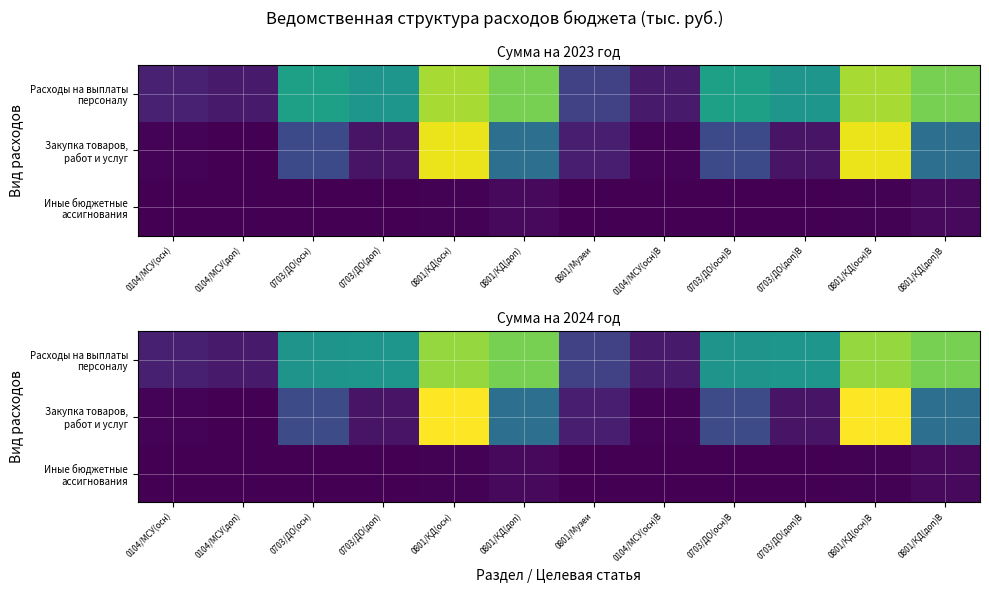

At which label is Иные бюджетные ассигнования closest to 144?

0801/КД(осн)